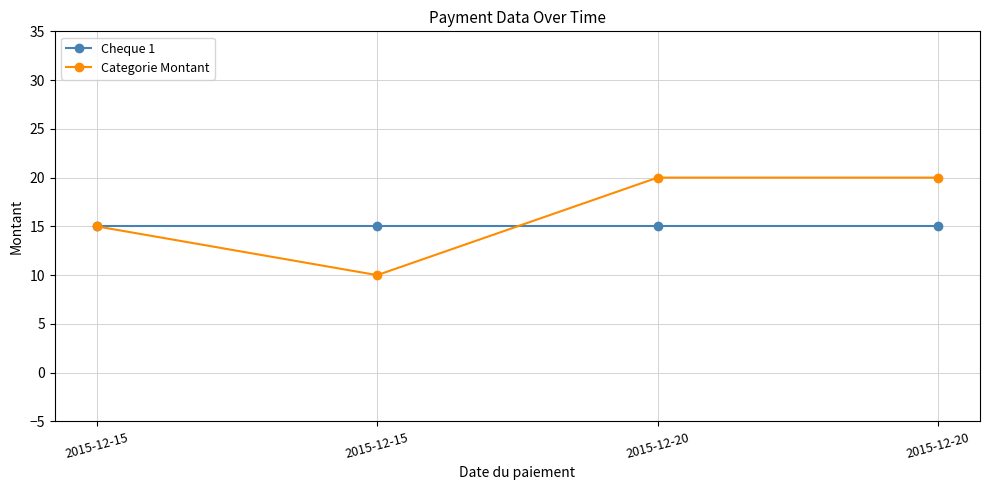

Count the number of categories in the chart.

4